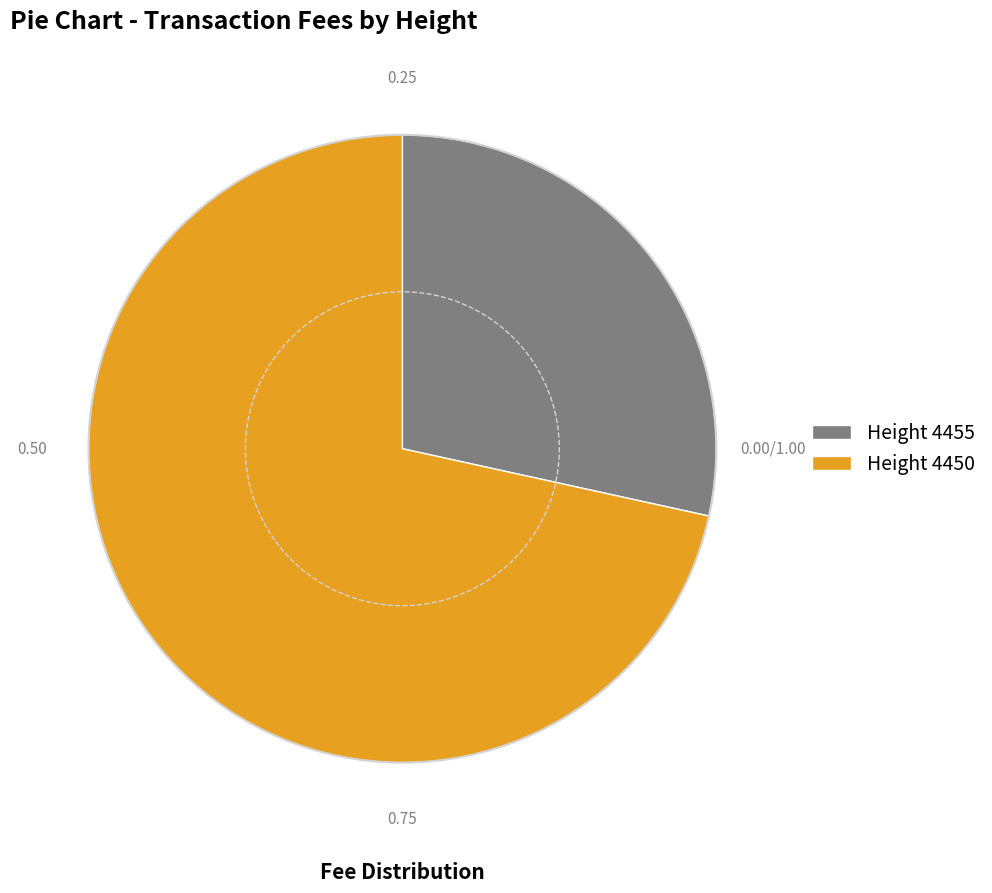

Which category accounts for the majority?

Height 4450